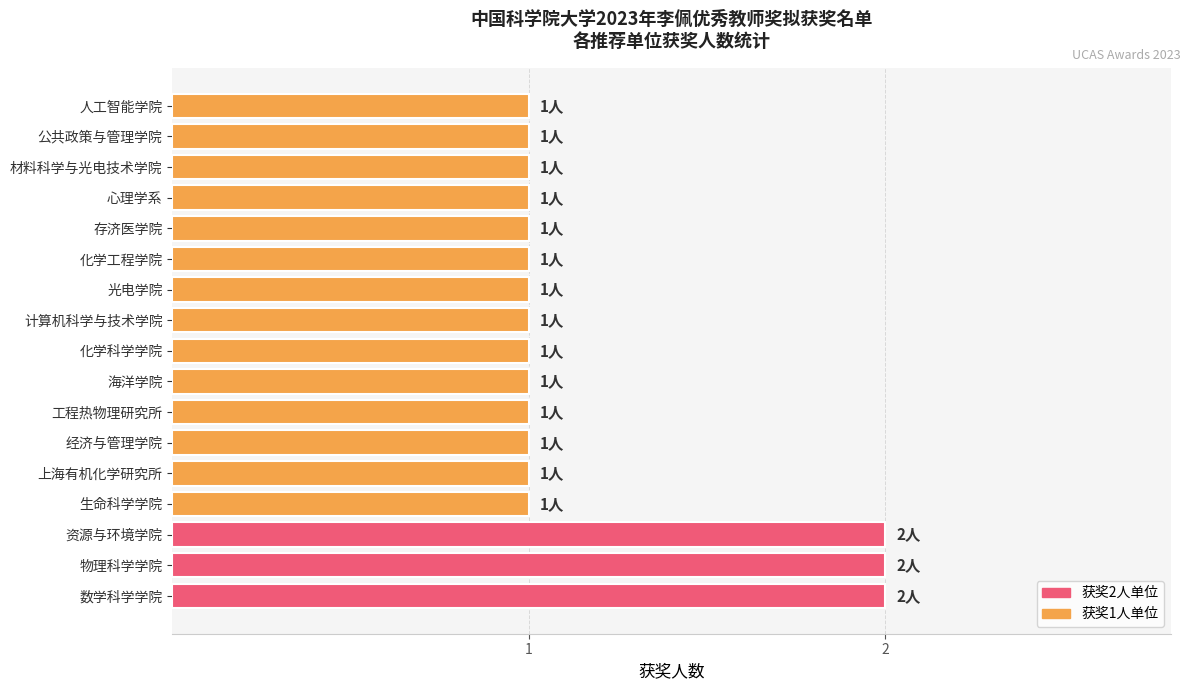

What is the maximum value shown in the chart?

2